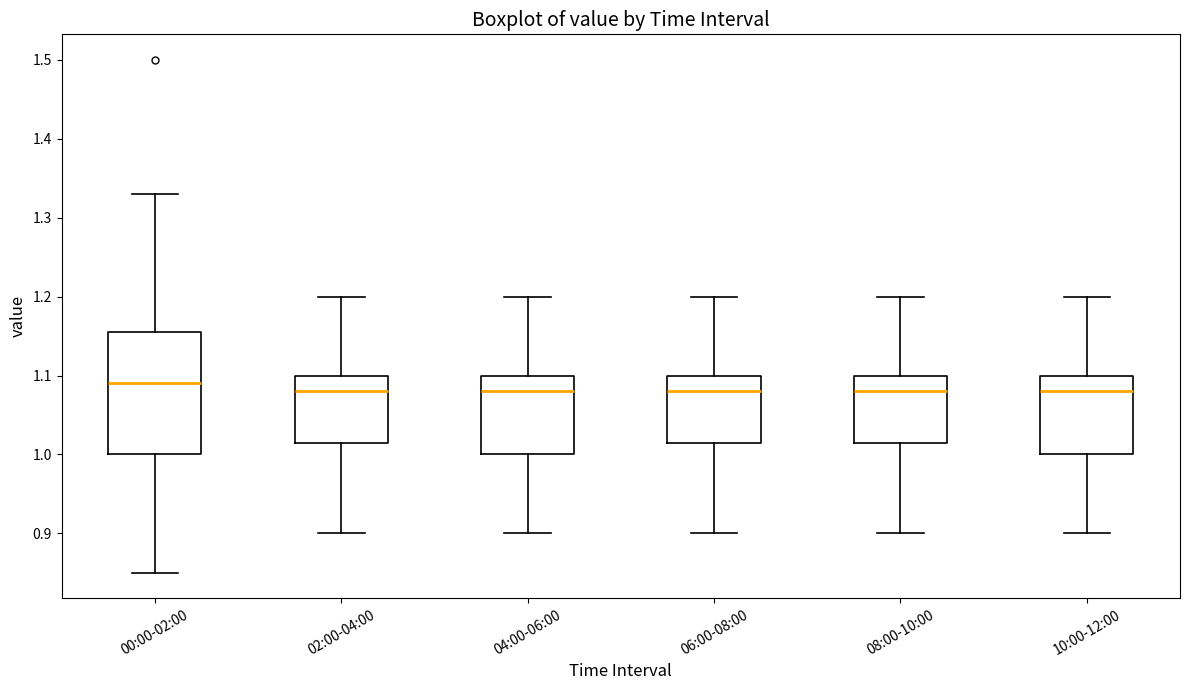

Where does the upper whisker of the box for 10:00-12:00 end on the y-axis? The values are not printed on the chart, so give them approximately, as read against the axis.

1.20